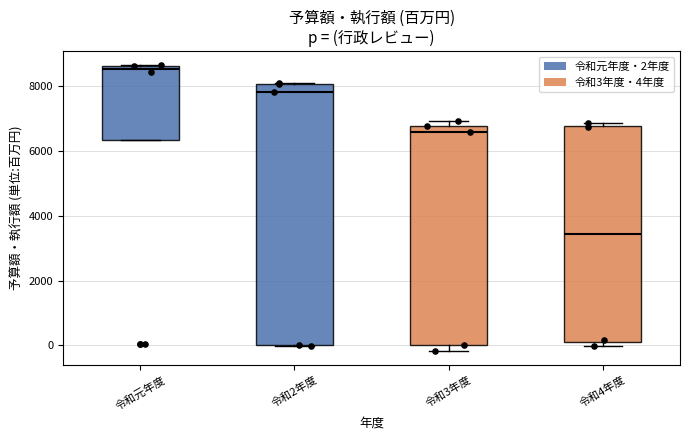

Which box is the tallest, from its lower edge to its upper edge?

令和2年度